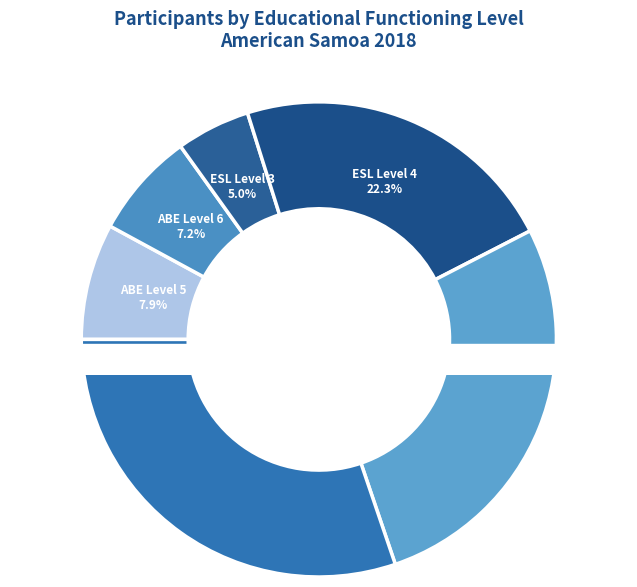

Between ABE Level 6 and ESL Level 3, which is larger?

ABE Level 6